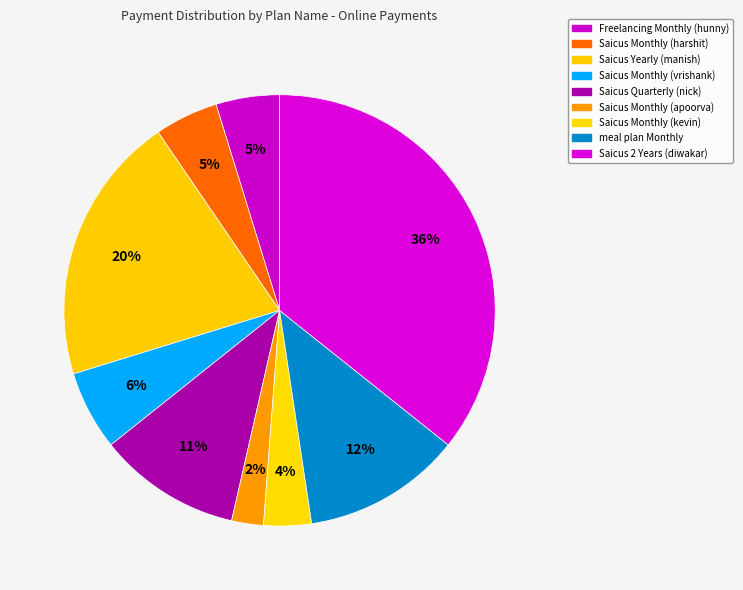

How many segments does this pie chart have?

9